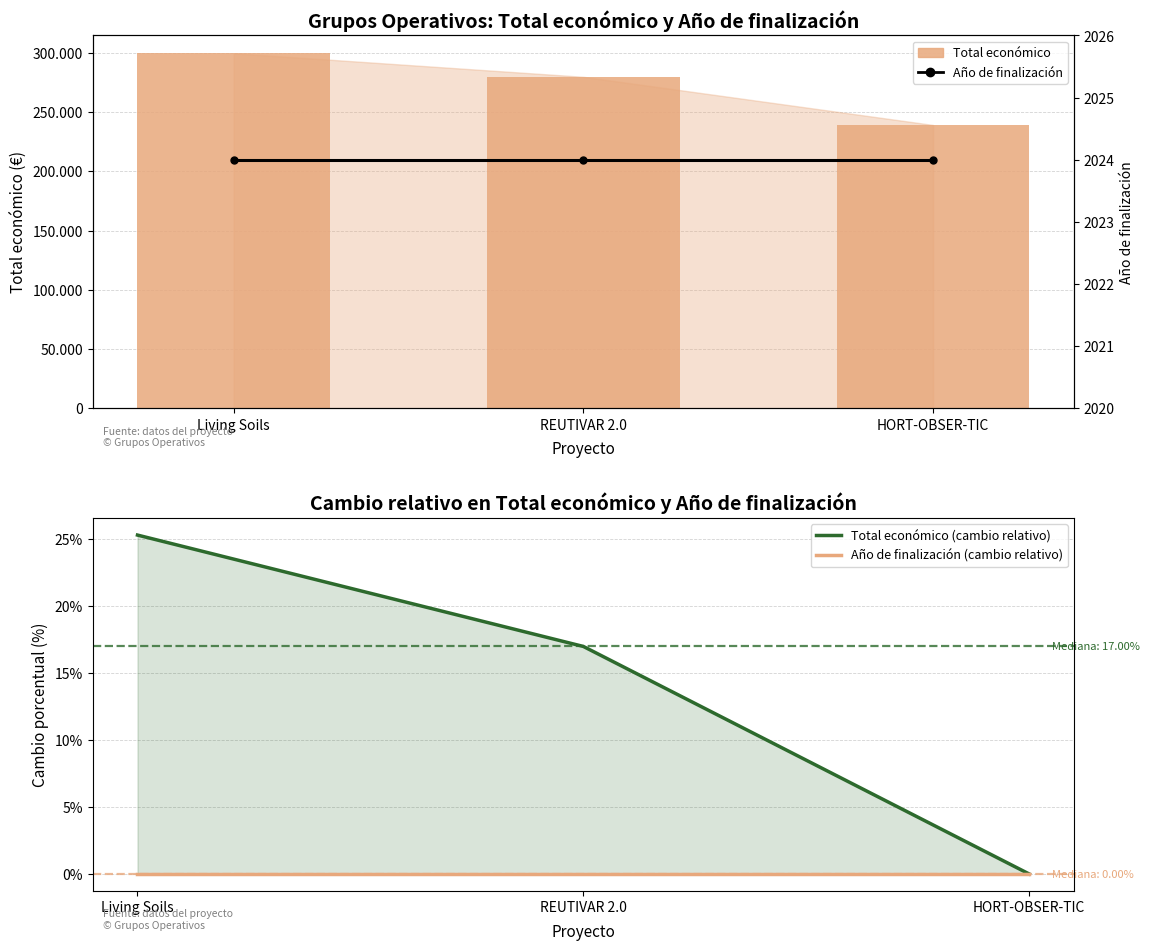

At which category does the chart reach its minimum across all series?

HORT-OBSER-TIC